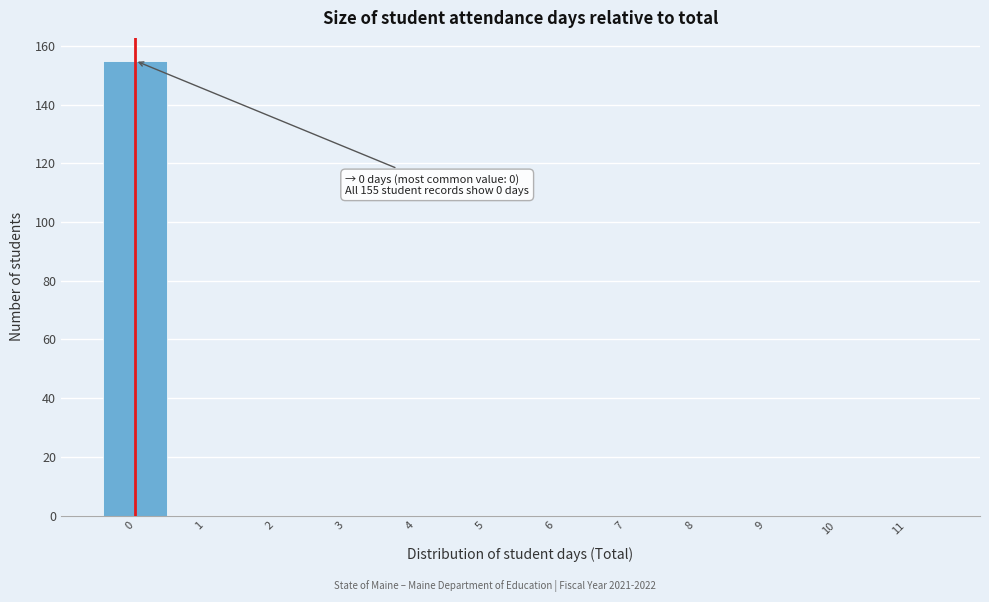

Which range on the x-axis has the tallest bar?

-0.5 to 0.5